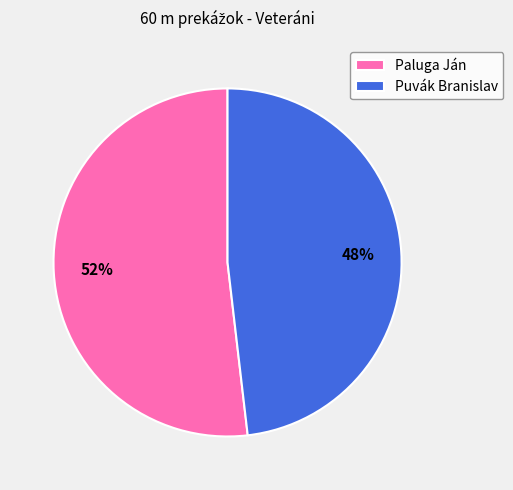

Rank the categories by value from highest to lowest.

Paluga Ján, Puvák Branislav